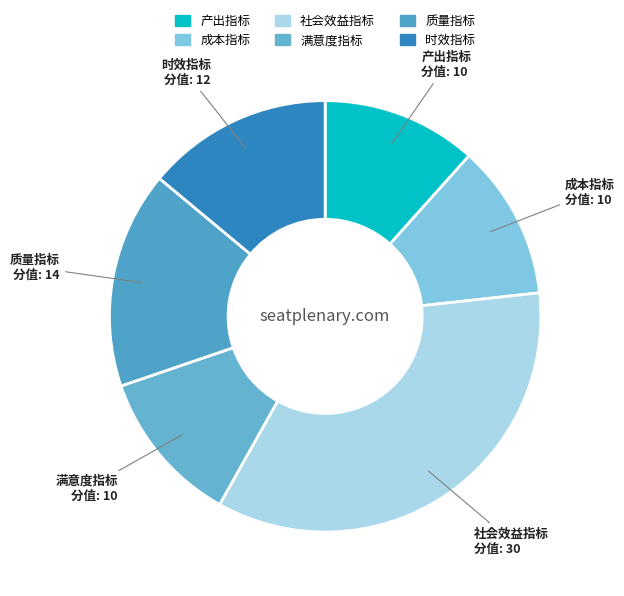

Is it true that 社会效益指标 is 48% of the pie?

False